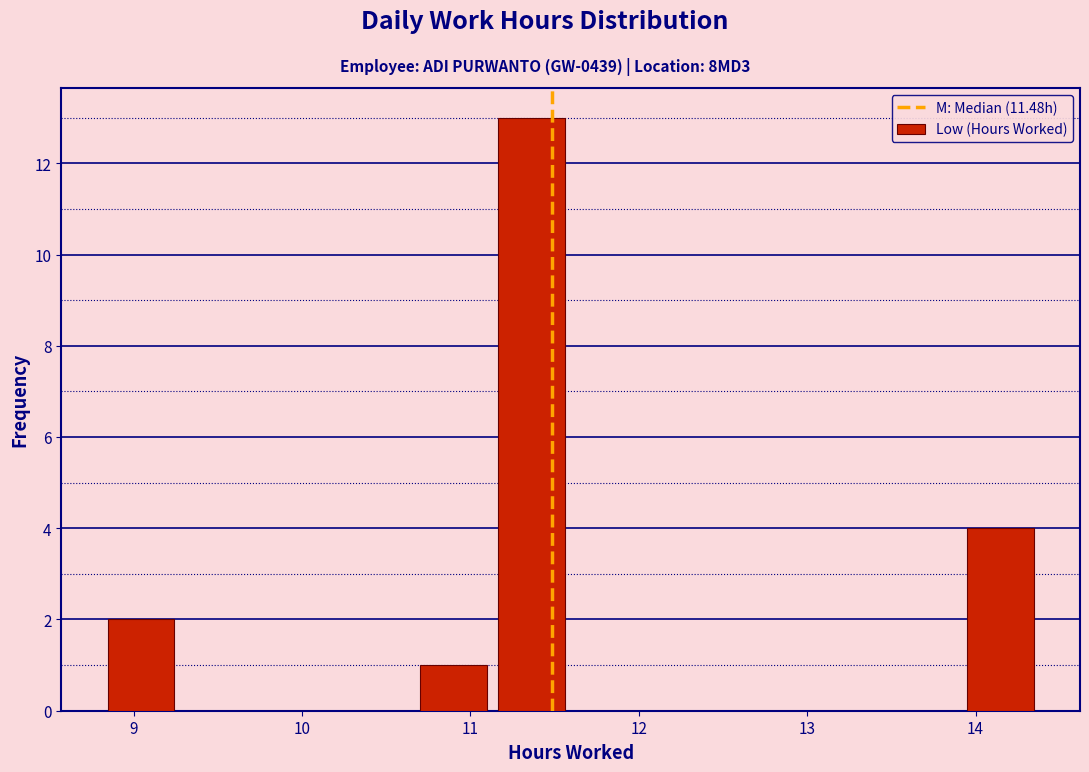

Reading left to right, transcribe this chart: for each bar, give the range it covers on the x-axis and its height. Neither the bar edges nor the heights are printed on the chart, so give them approximately, as read against the axes.

8.8 to 9.3: 2
9.3 to 9.7: 0
9.7 to 10.2: 0
10.2 to 10.7: 0
10.7 to 11.1: 1
11.1 to 11.6: 13
11.6 to 12.1: 0
12.1 to 12.5: 0
12.5 to 13.0: 0
13.0 to 13.5: 0
13.5 to 13.9: 0
13.9 to 14.4: 4